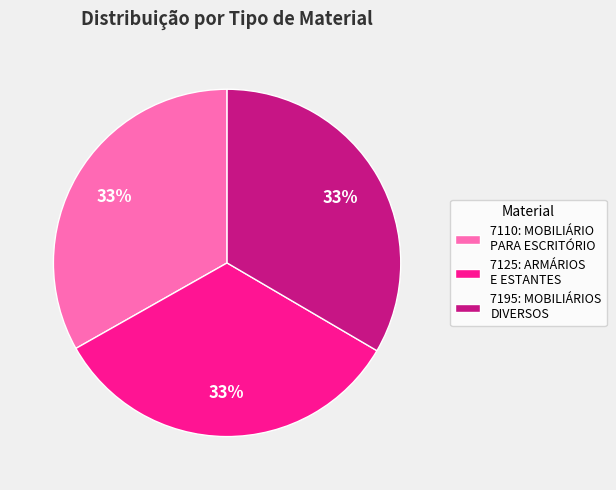

Is there any slice that represents more than half of the pie?

No